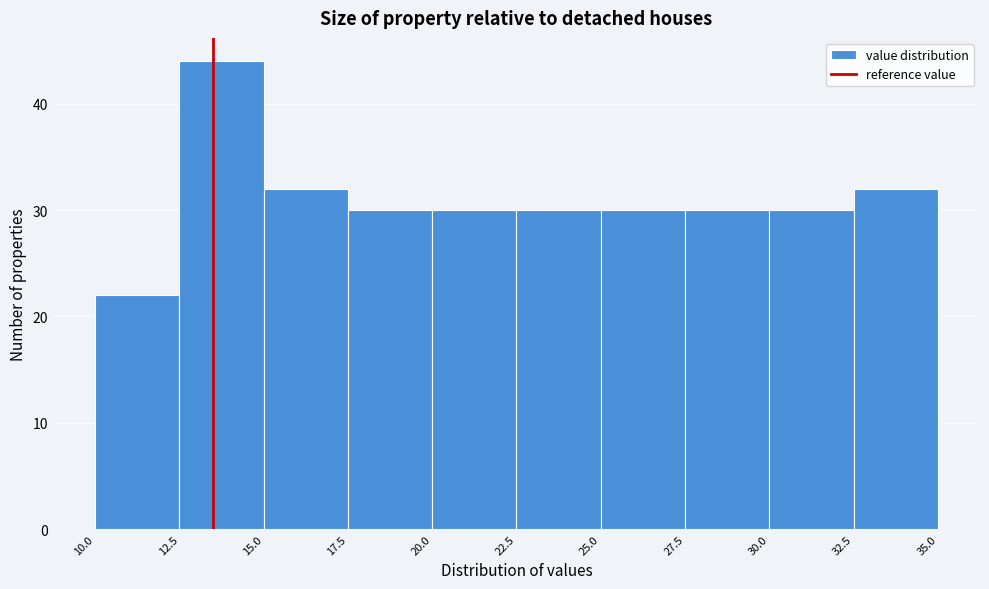

Which range on the x-axis has the tallest bar?

12.5 to 15.0